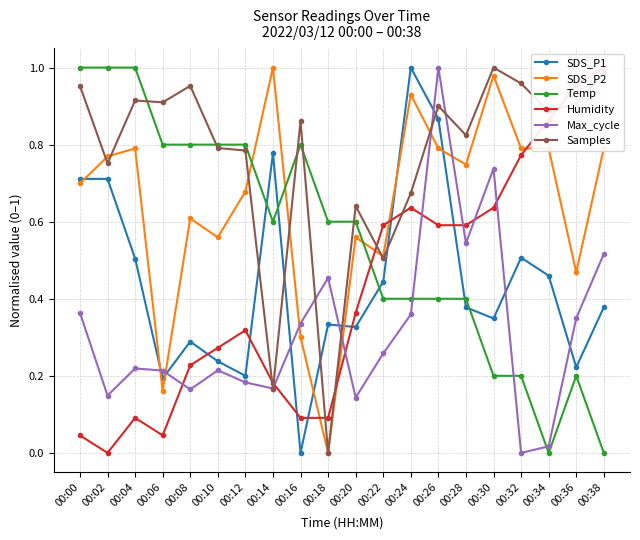

What is the difference between the second highest and minimum values in the Samples series?

1.0